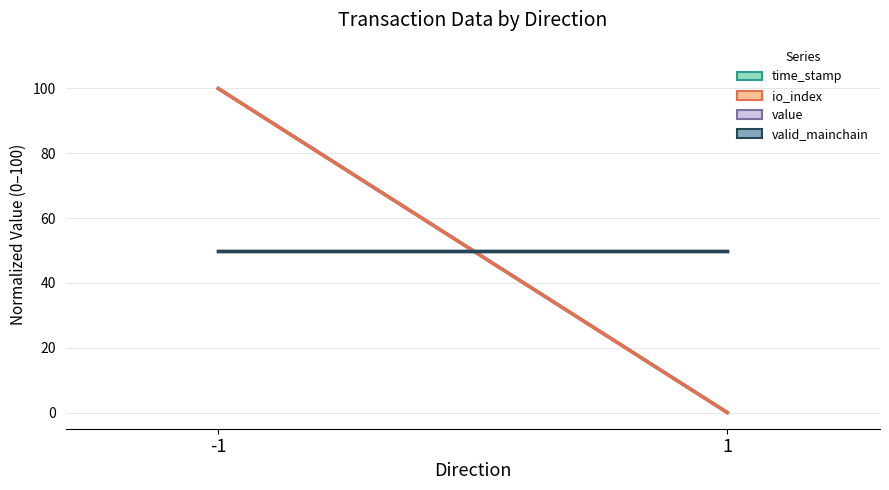

Where is valid_mainchain (mean) nearest to the value 50?

-1